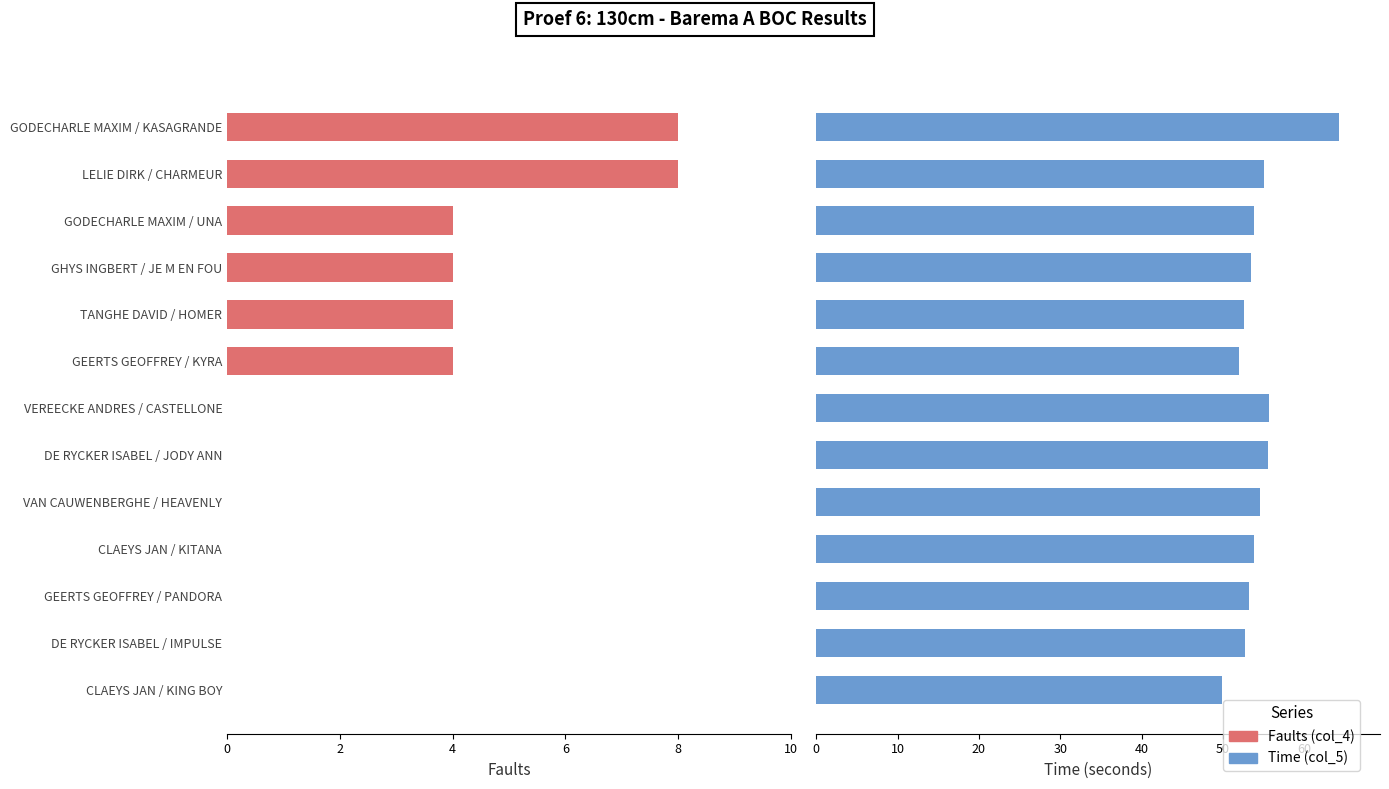

What is the value of the Time (col_5) bar at the 6th from the left?

55.6